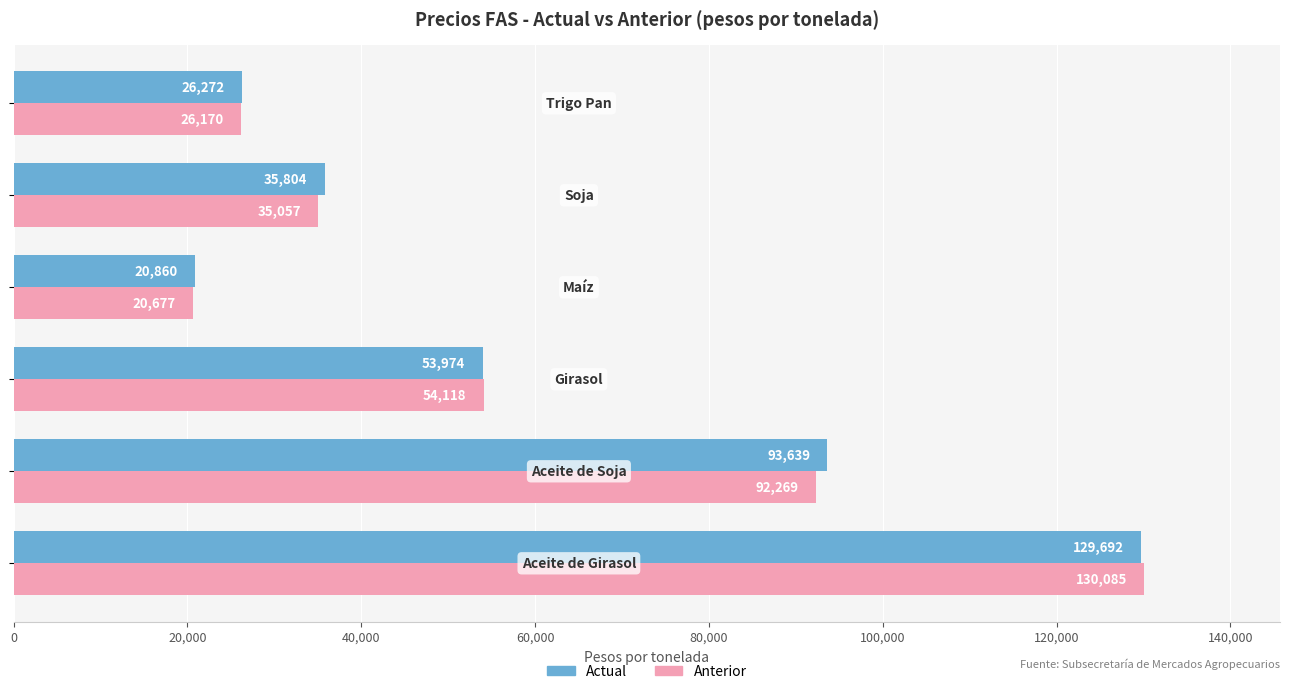

Which series has the largest total across all categories?

Actual